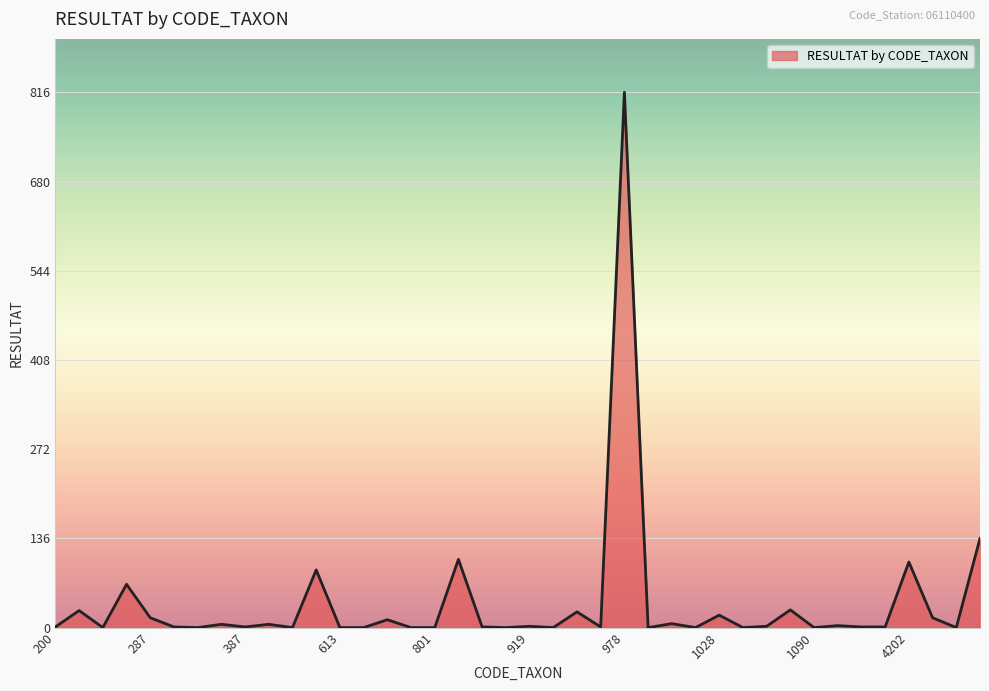

What is the difference between the maximum and minimum values?

816